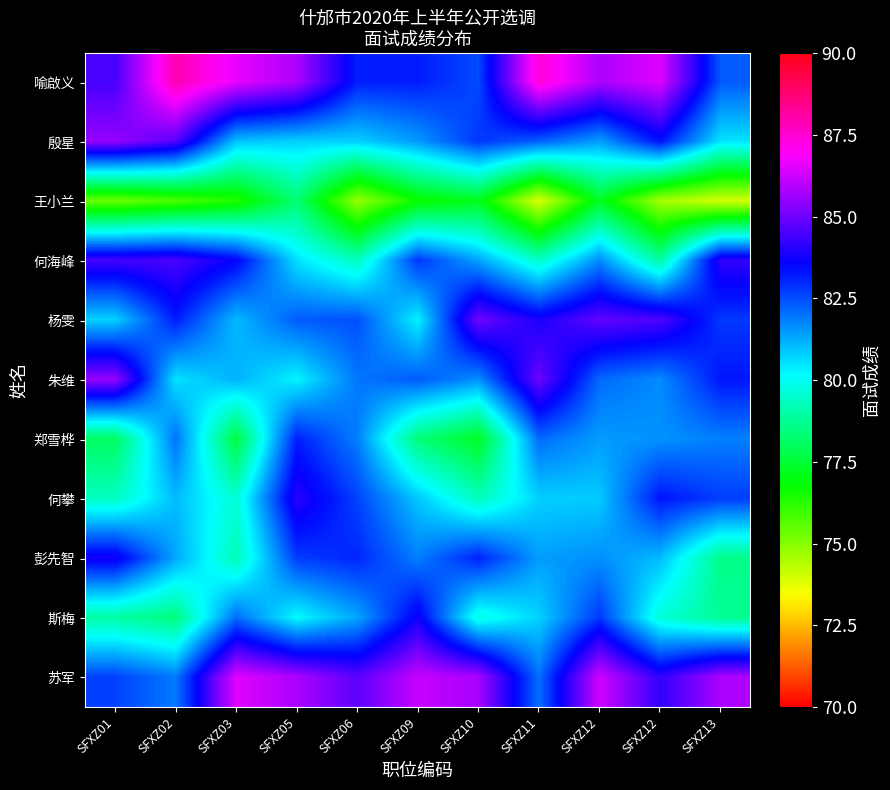

At SFXZ12, list the series in order from largest to smallest.

苏军, 喻啟义, 杨雯, 斯梅, 朱维, 何海峰, 彭先智, 郑雪桦, 殷星, 何攀, 王小兰